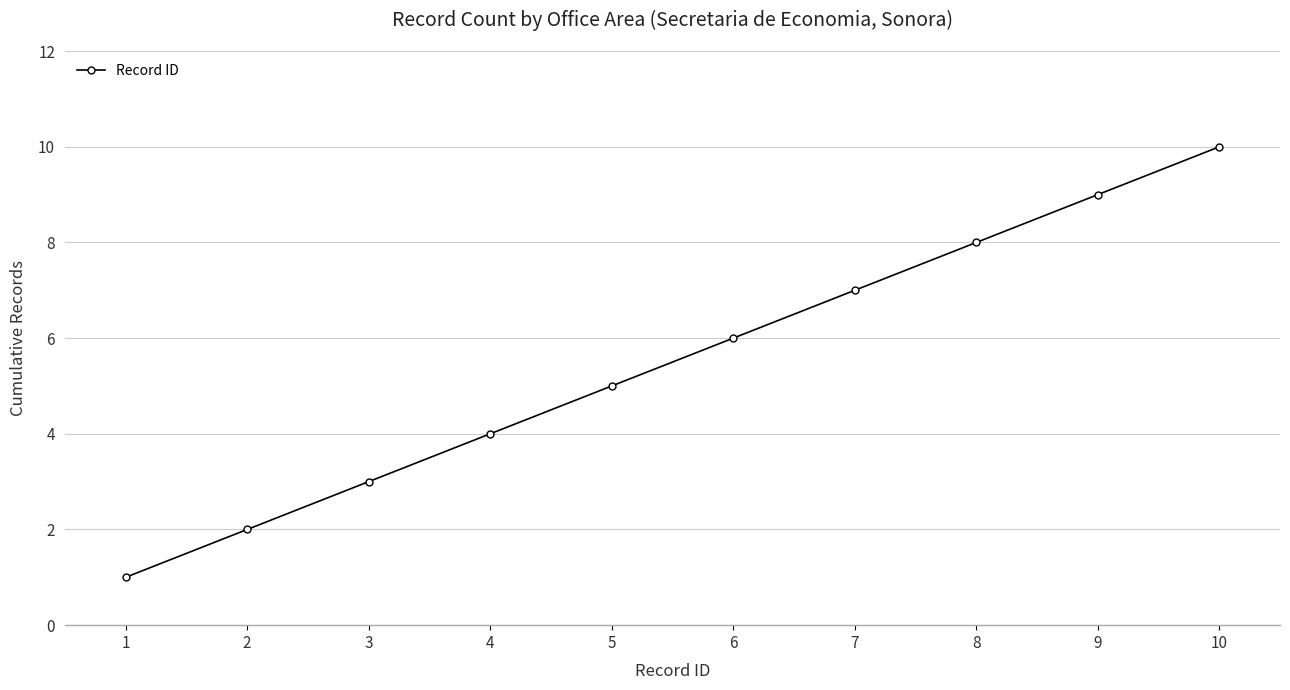

List the labels in order of value, largest first.

10, 9, 8, 7, 6, 5, 4, 3, 2, 1